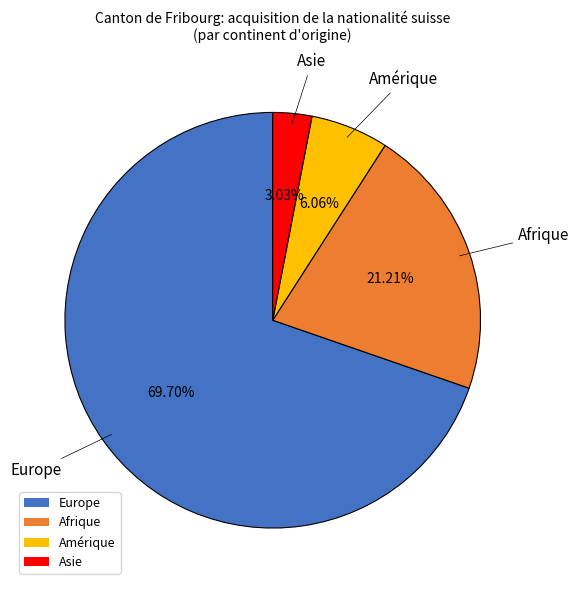

What is the smallest slice in the pie chart?

Asie